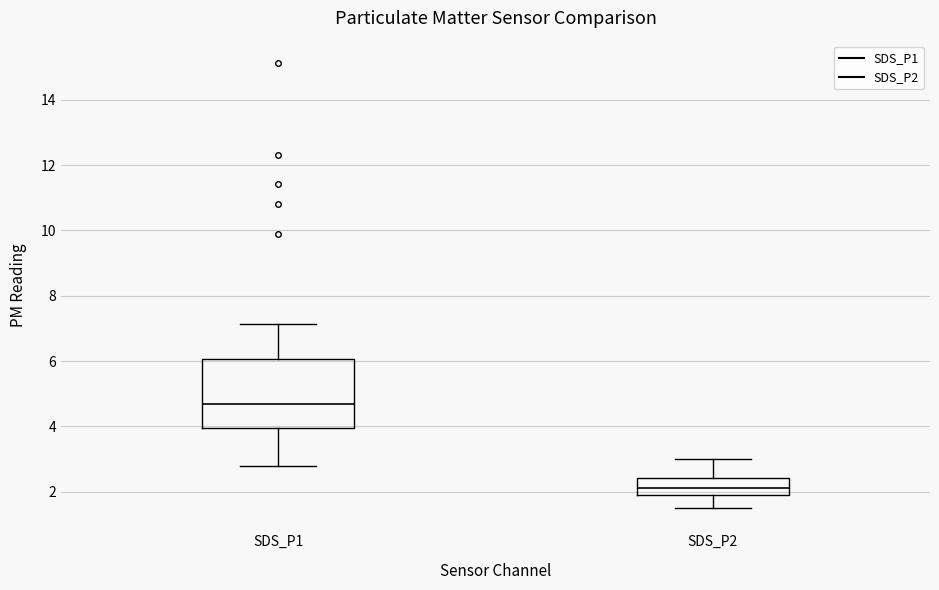

Reading left to right, transcribe this box plot: for each box, give where its median line is, the range the box spans, and where its two whiskers end, as read against the y-axis. The values are not printed on the chart, so give them approximately, as read against the axis.

SDS_P1: median 4.8, box 4.0 to 6.0, whiskers 2.8 to 7.2
SDS_P2: median 2.2, box 2.0 to 2.4, whiskers 1.6 to 3.0